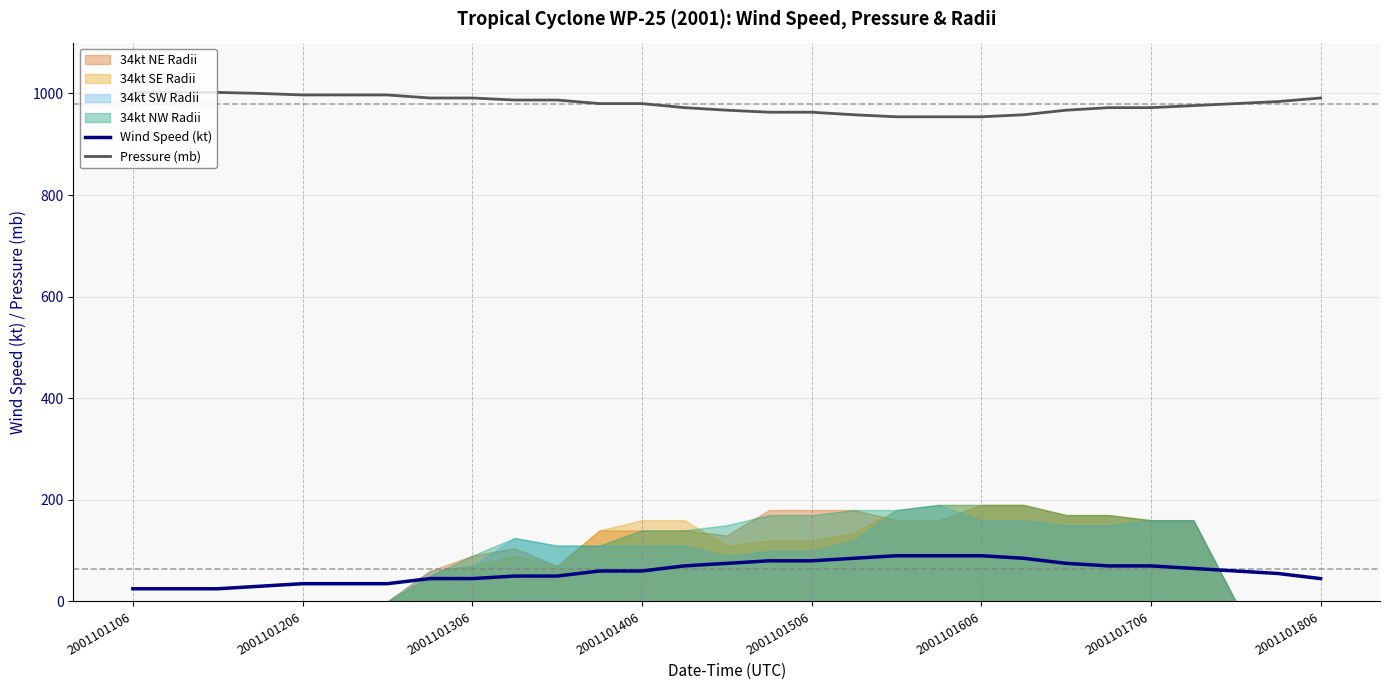

What is the minimum value for Pressure (mb)?

954